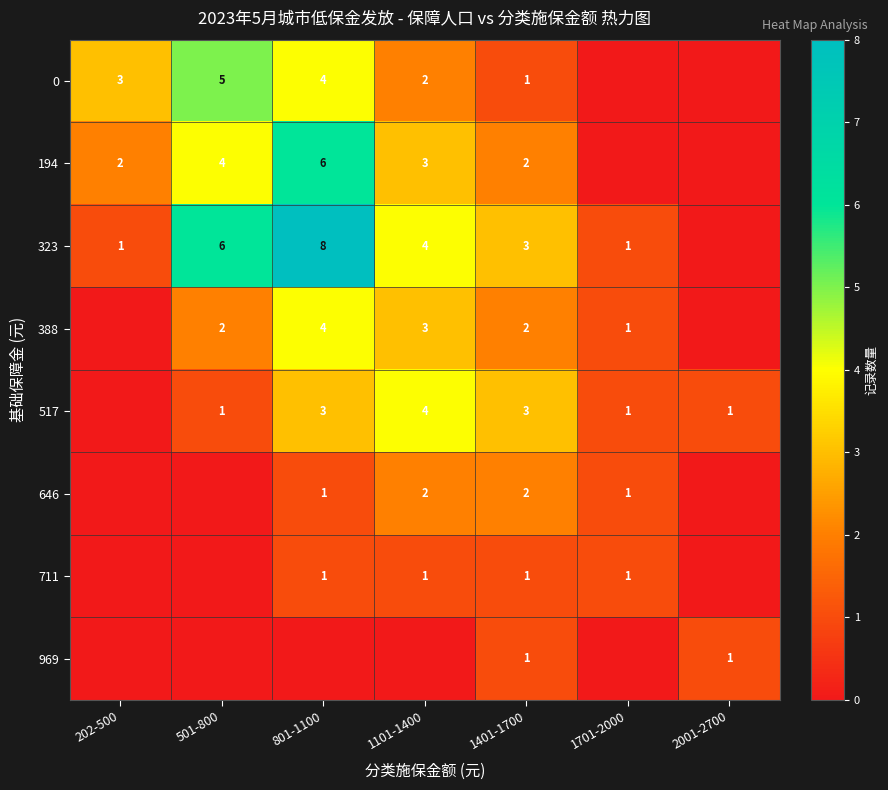

What is the sum of the 388 values at 1401-1700 and 501-800?

4